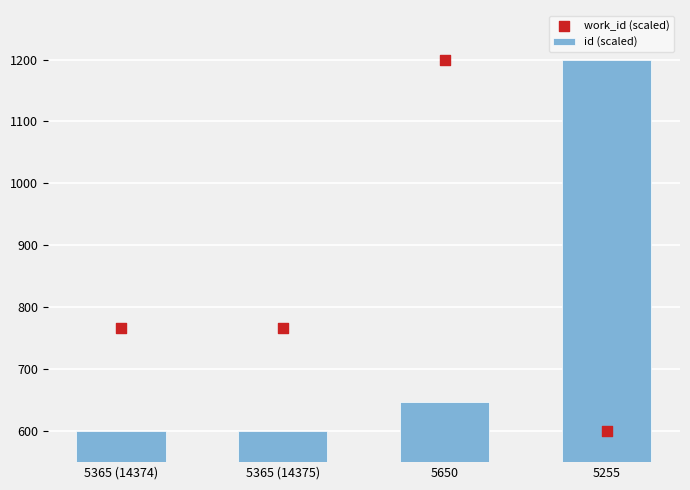

Which series contains the lowest Y value?

id (scaled)